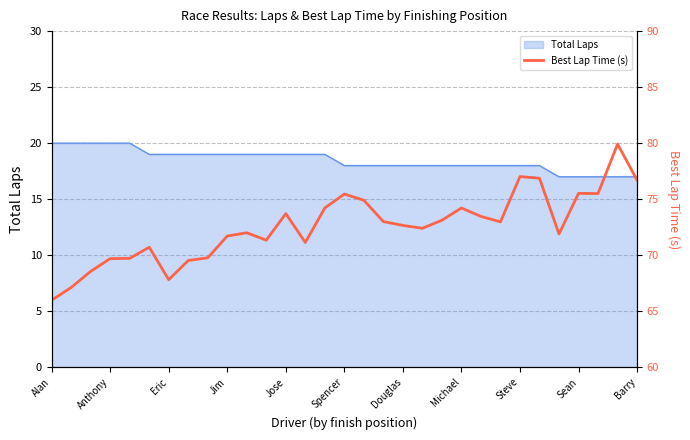

Is it true that Total Laps equals 27 at Anthony?

False